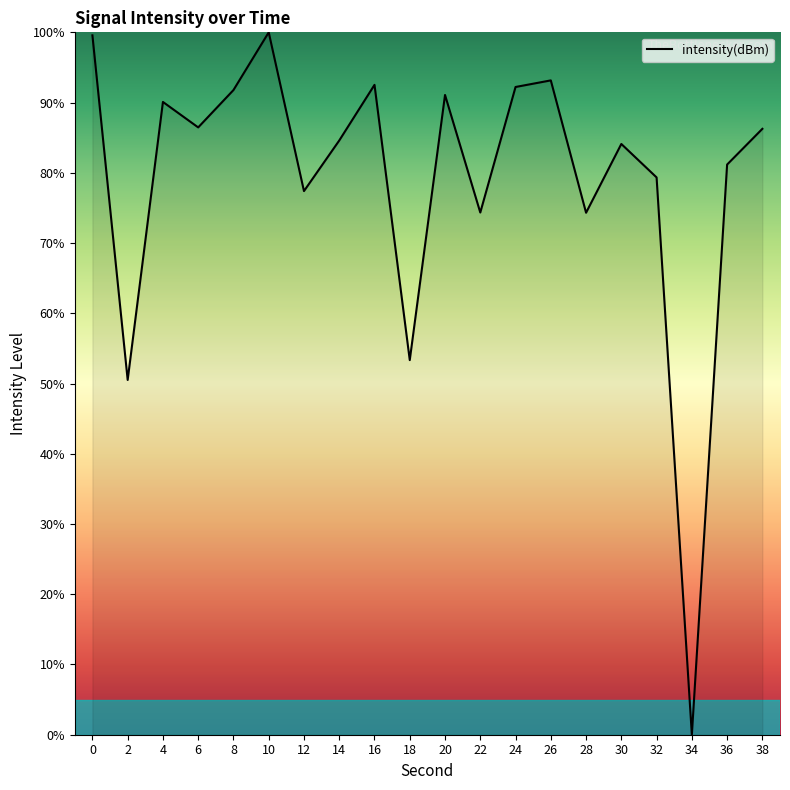

True or false: the data shows 129.8 at 28.

False